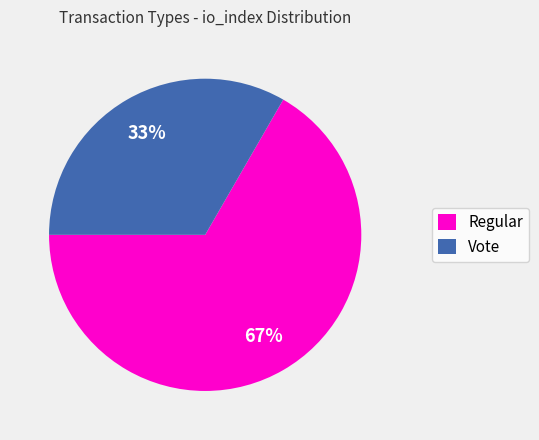

To the nearest percent, what is the combined percentage of Regular and Vote?

100%